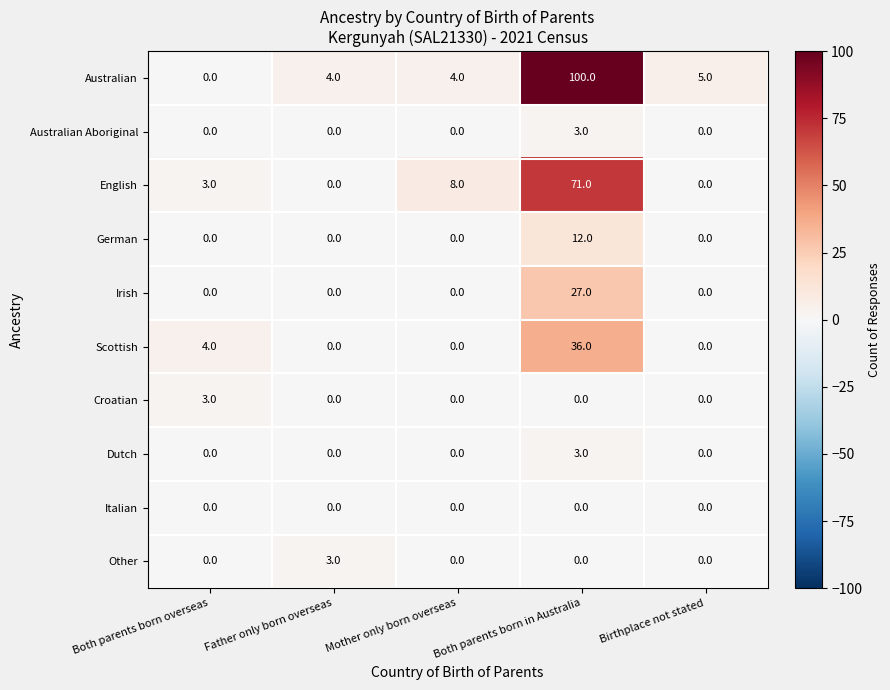

At which category is the sum across all series the highest?

Both parents born in Australia